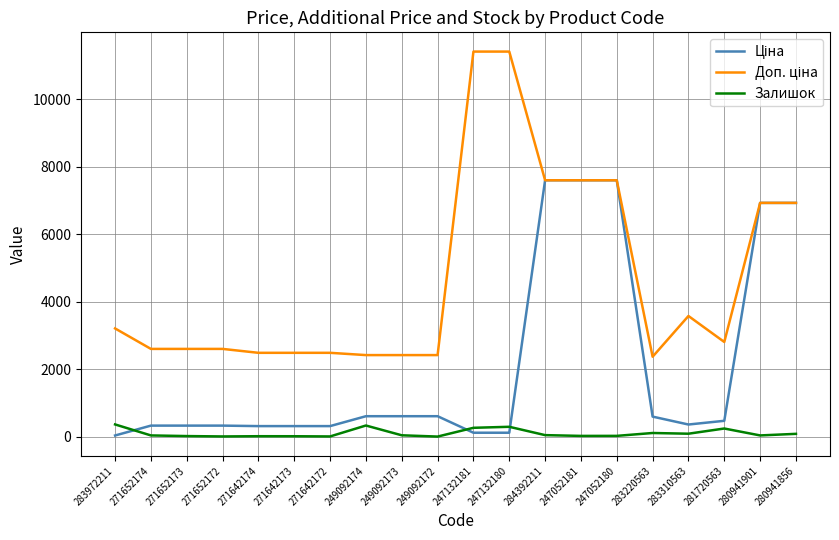

What is the difference between the highest and lowest values at 249092174?

2086.8